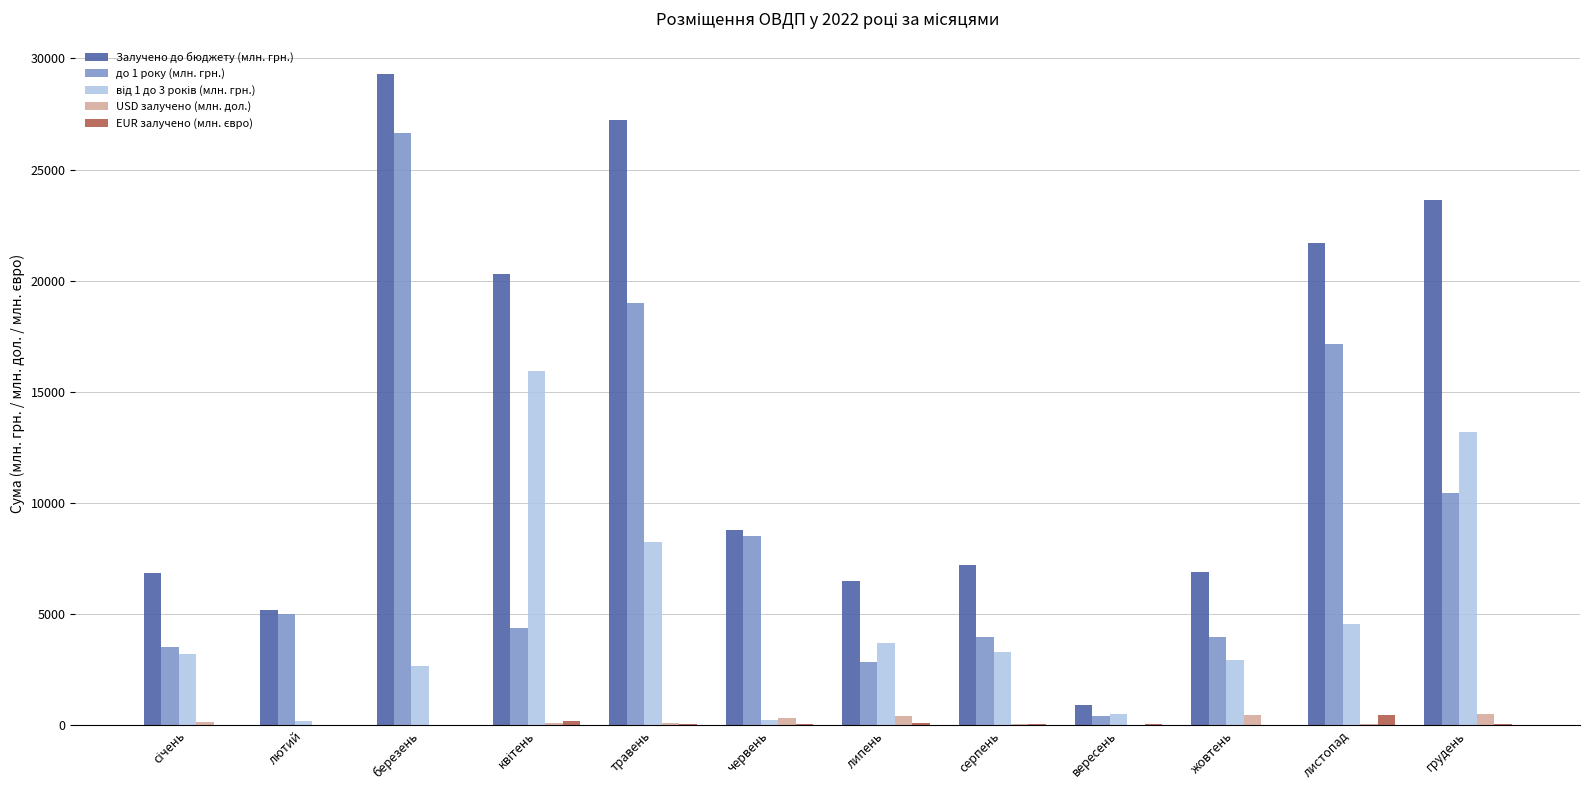

The value of Залучено до бюджету (млн. грн.) at березень is 29298.6. True or false?

True